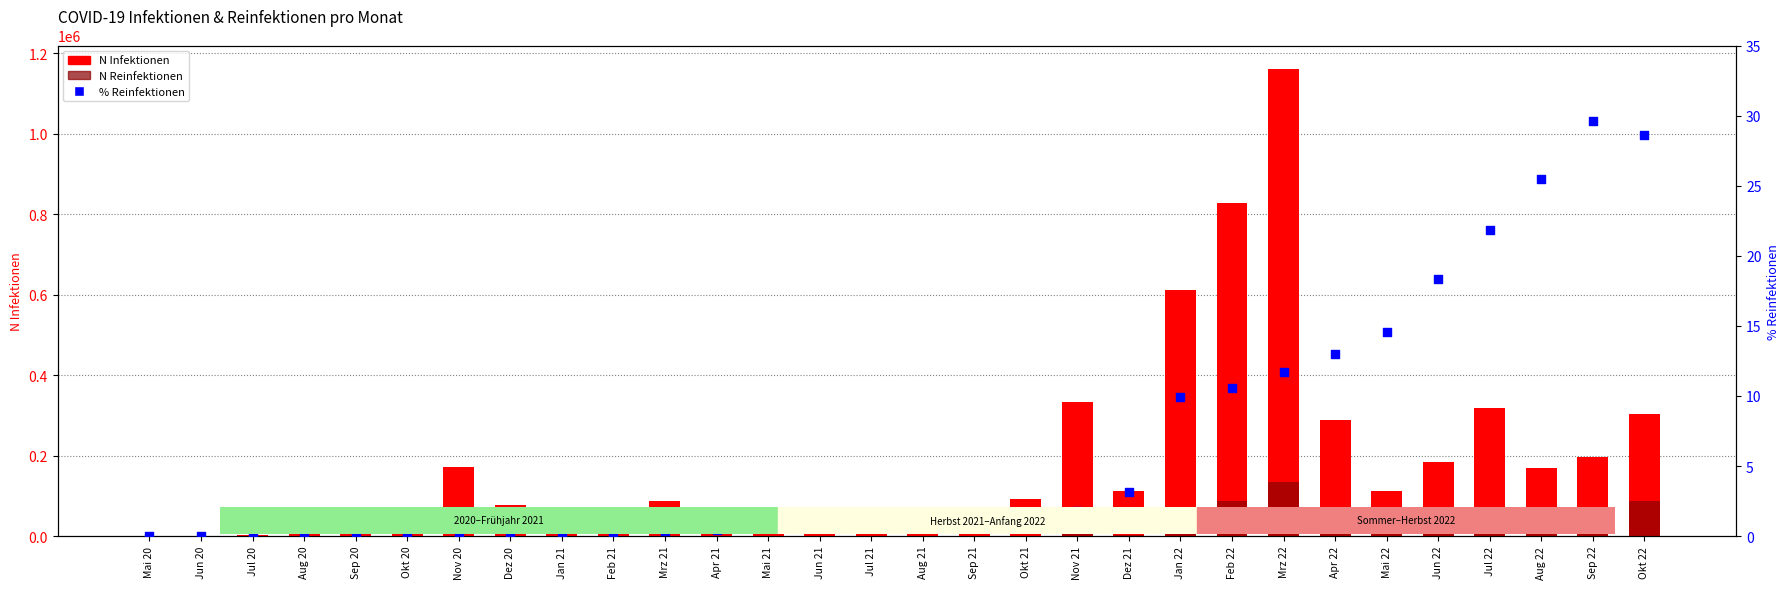

At how many categories does at least one series exceed 693937?

2